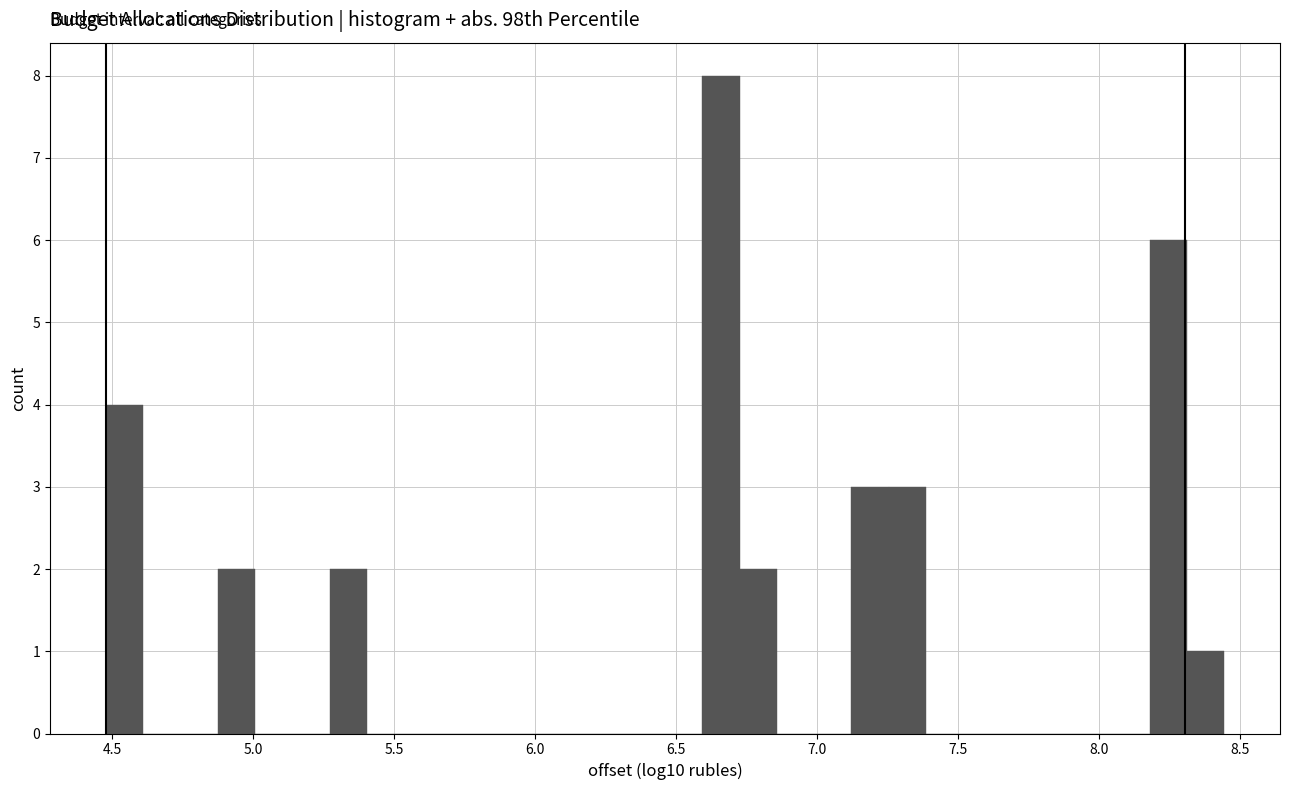

Read against the x-axis, roughly where is the centre of the tallest bar?

6.65